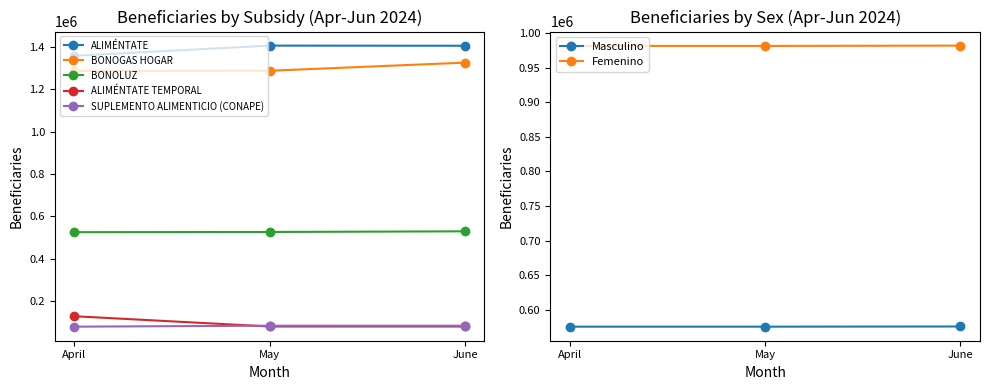

Is the value of ALIMÉNTATE TEMPORAL at May greater than the value of ALIMÉNTATE at May?

No